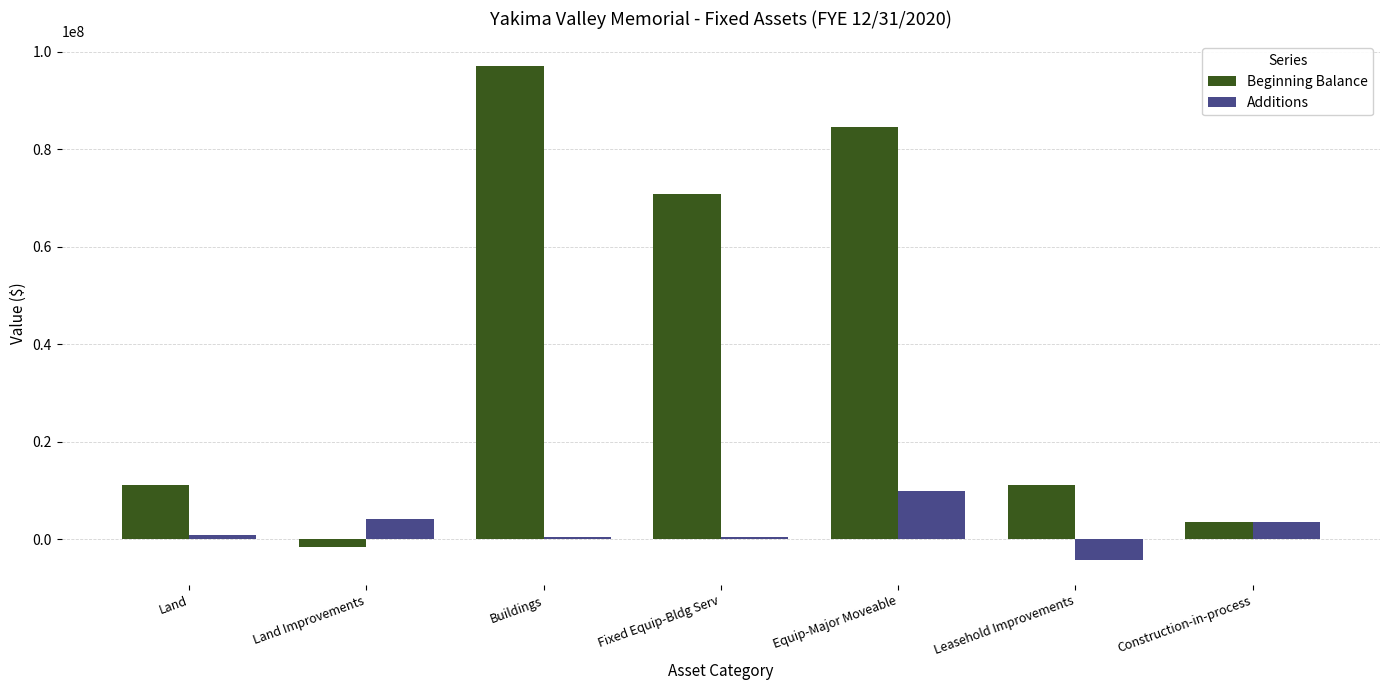

What is the minimum value for Additions?

-4277185.2